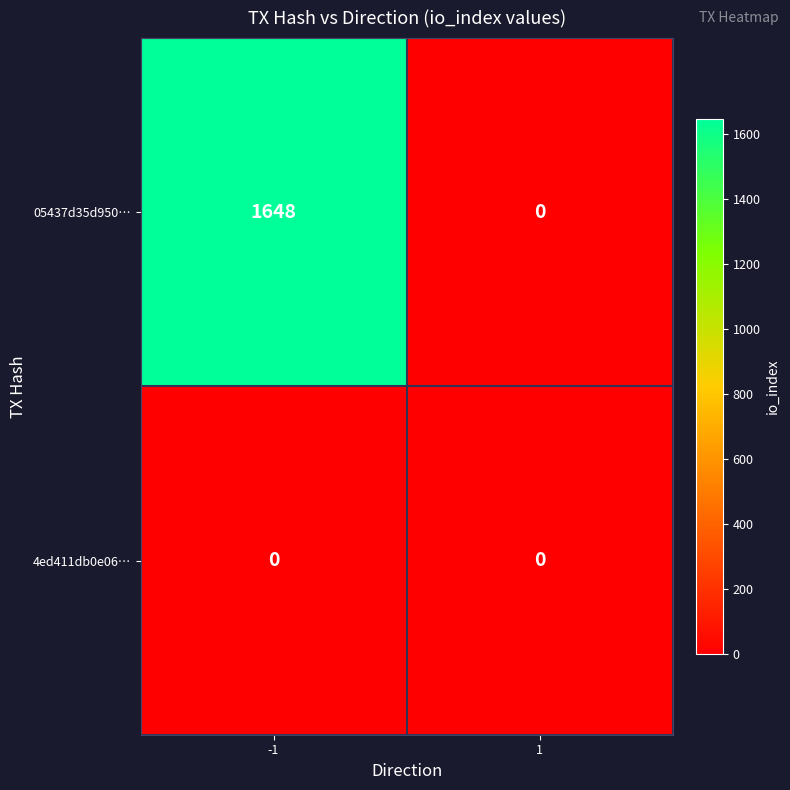

What is the greatest value displayed?

1648